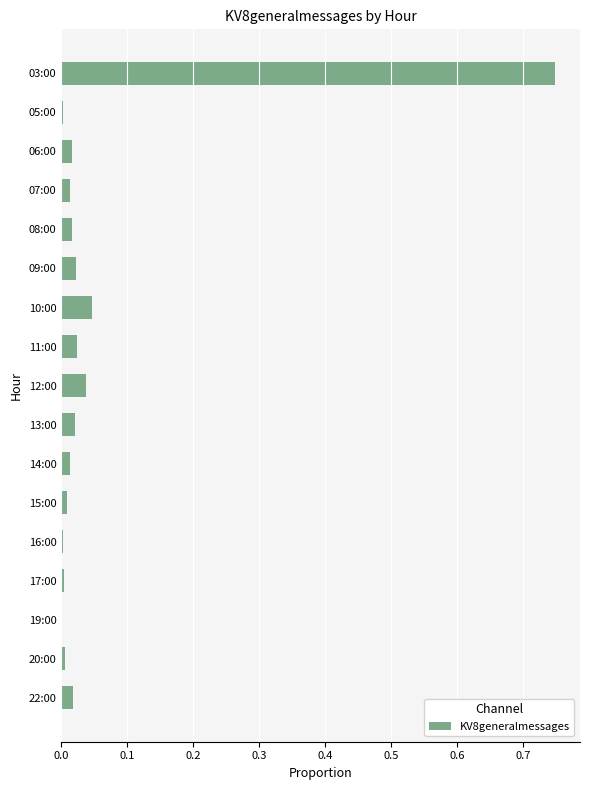

What is the sum of all values?

1.0